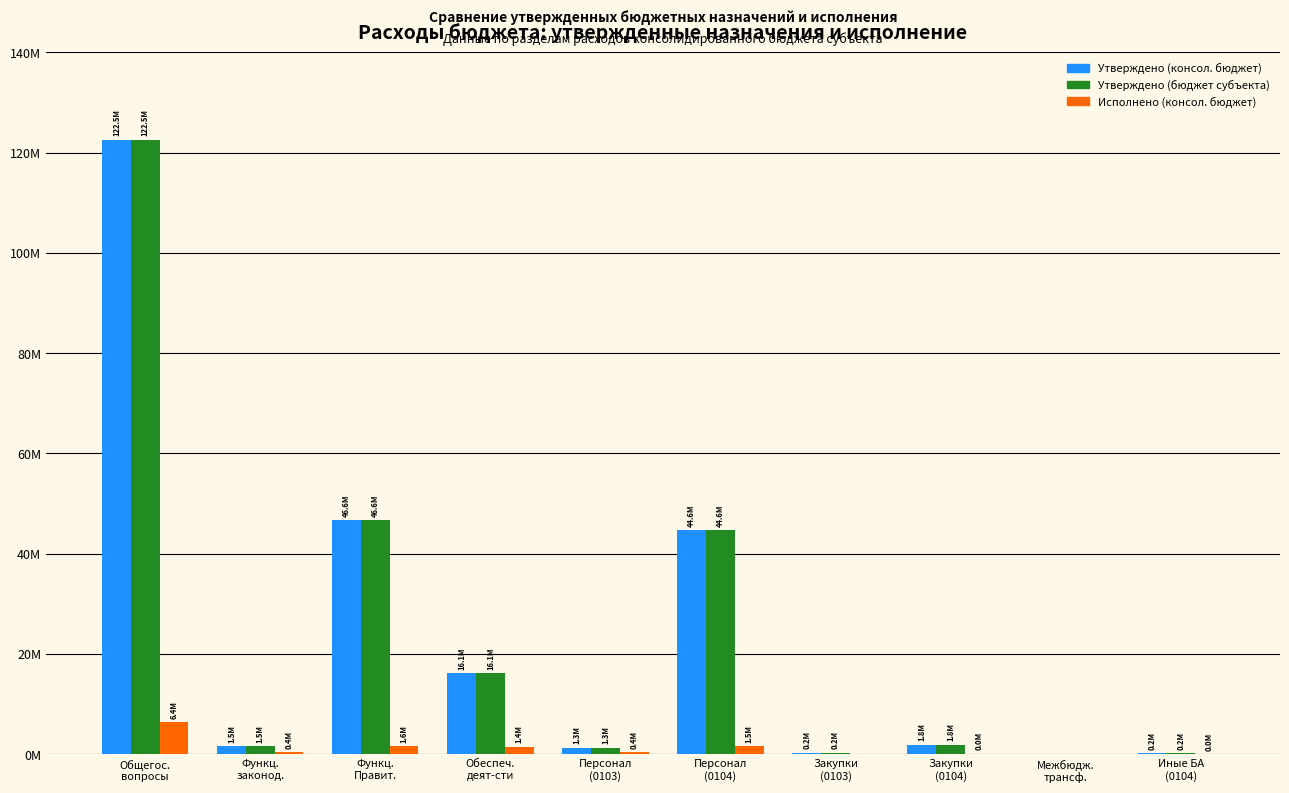

What are all the series names shown in the legend?

Утверждено (консол. бюджет), Утверждено (бюджет субъекта), Исполнено (консол. бюджет)